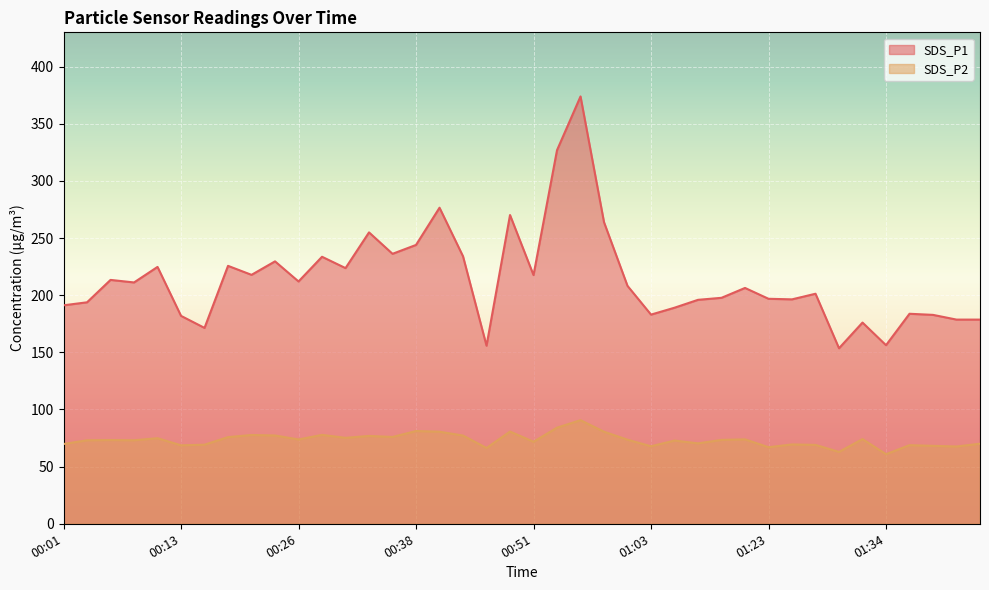

The value of SDS_P1 at 00:53 is 550.6. True or false?

False